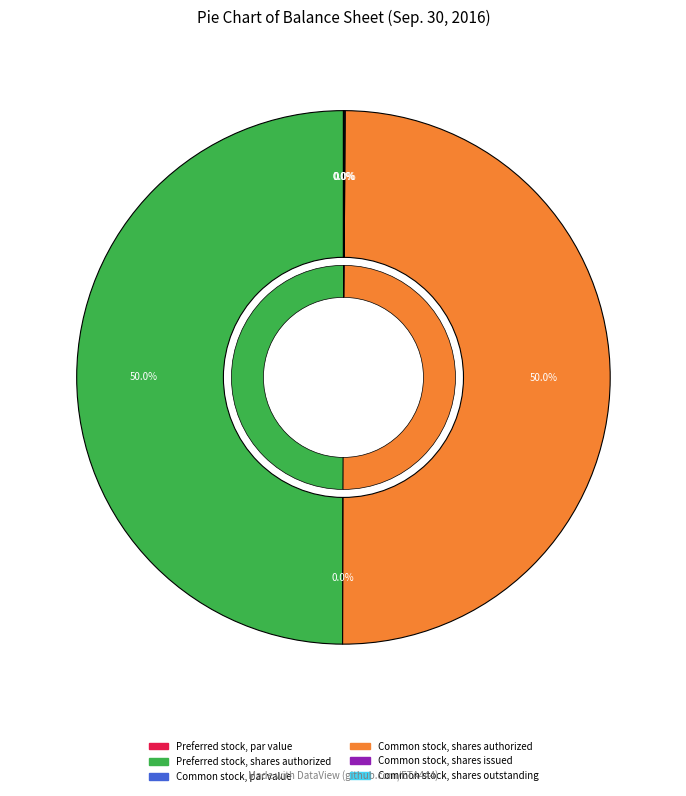

What is the change in value from Common stock, shares authorized to Common stock, shares issued?

-99900000.0